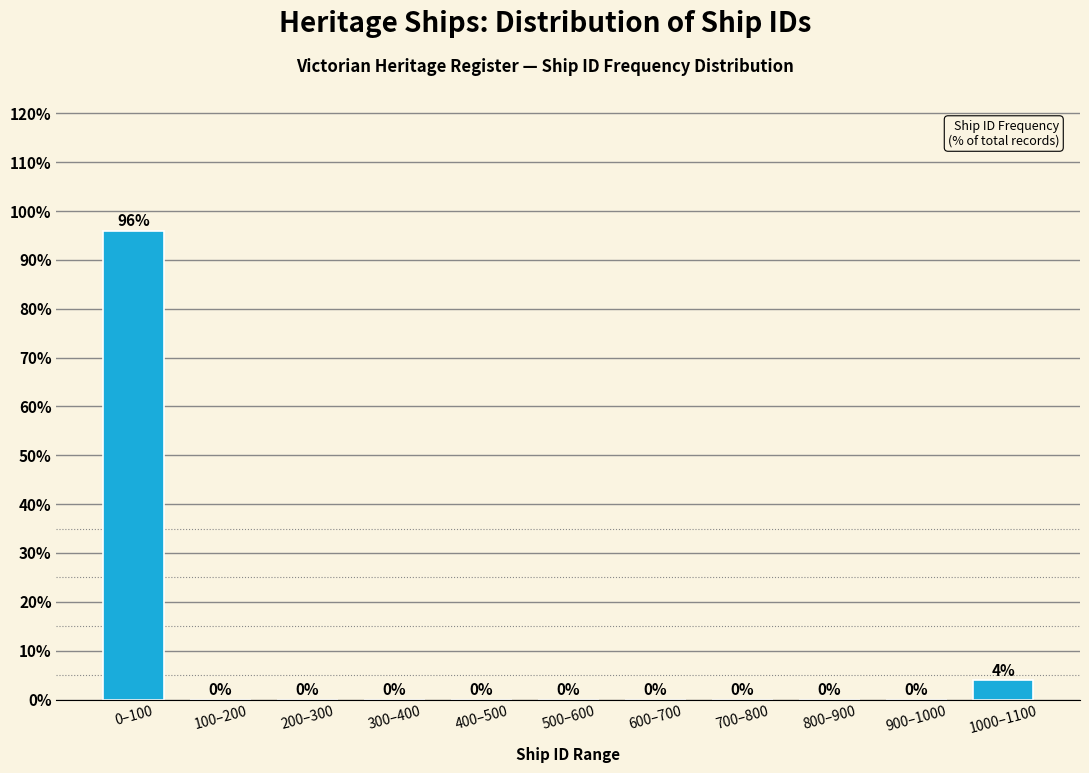

Reading left to right, transcribe all the data shown in this chart.

0–100=96	100–200=0	200–300=0	300–400=0	400–500=0	500–600=0	600–700=0	700–800=0	800–900=0	900–1000=0	1000–1100=4